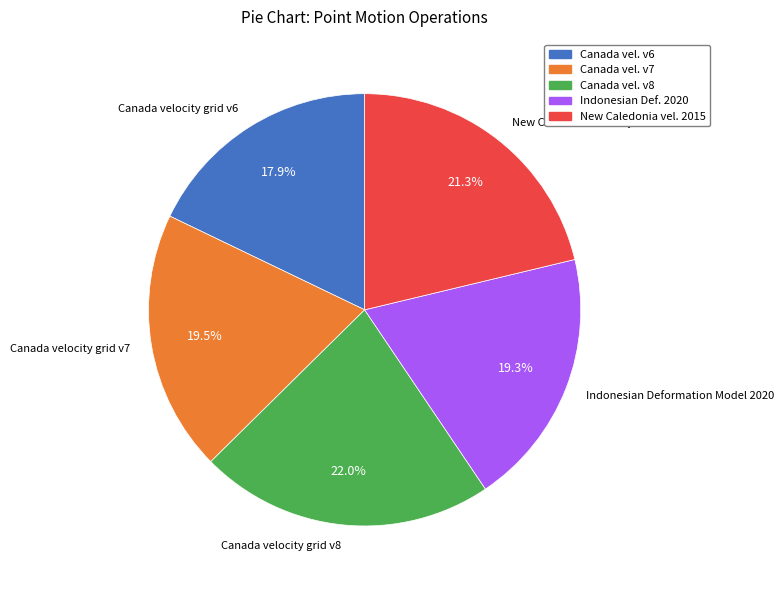

Is there any slice that represents more than half of the pie?

No